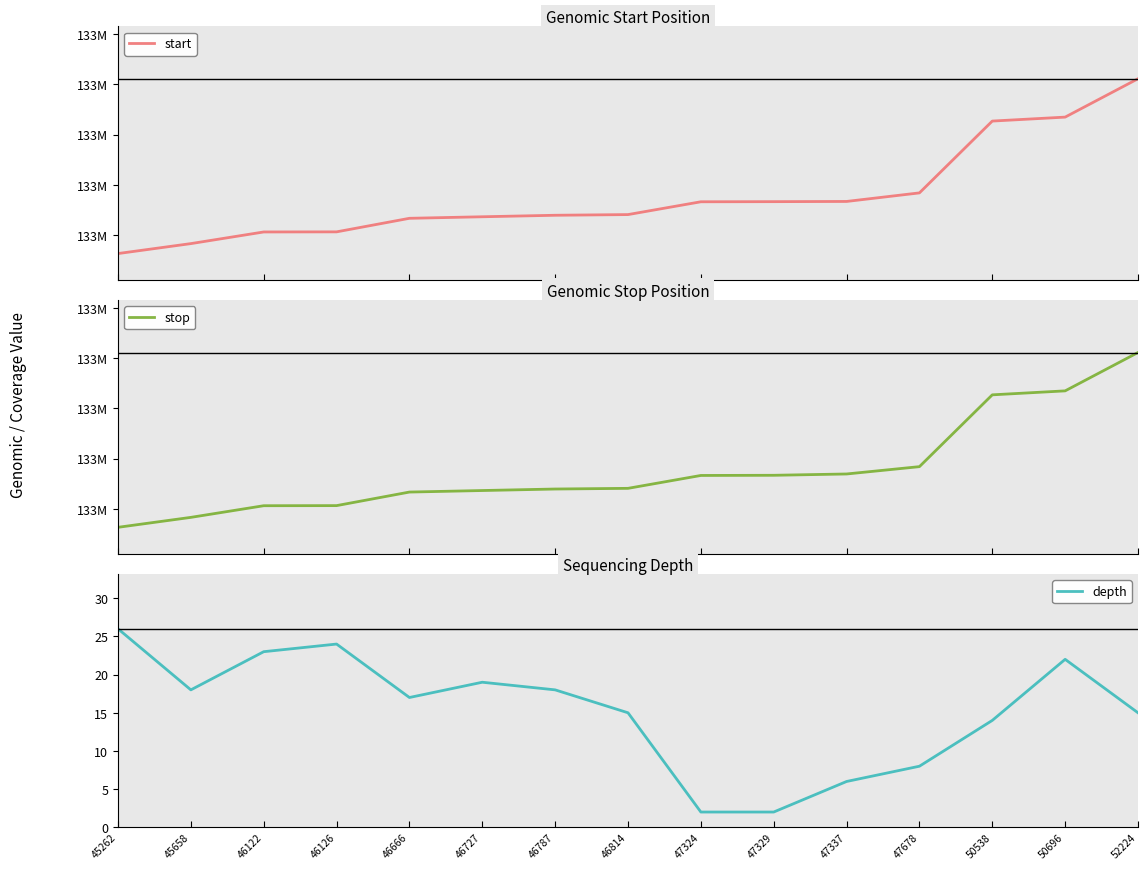

Rank the categories by stop value from highest to lowest.

52224, 50696, 50538, 47678, 47337, 47329, 47324, 46814, 46787, 46727, 46666, 46126, 46122, 45658, 45262